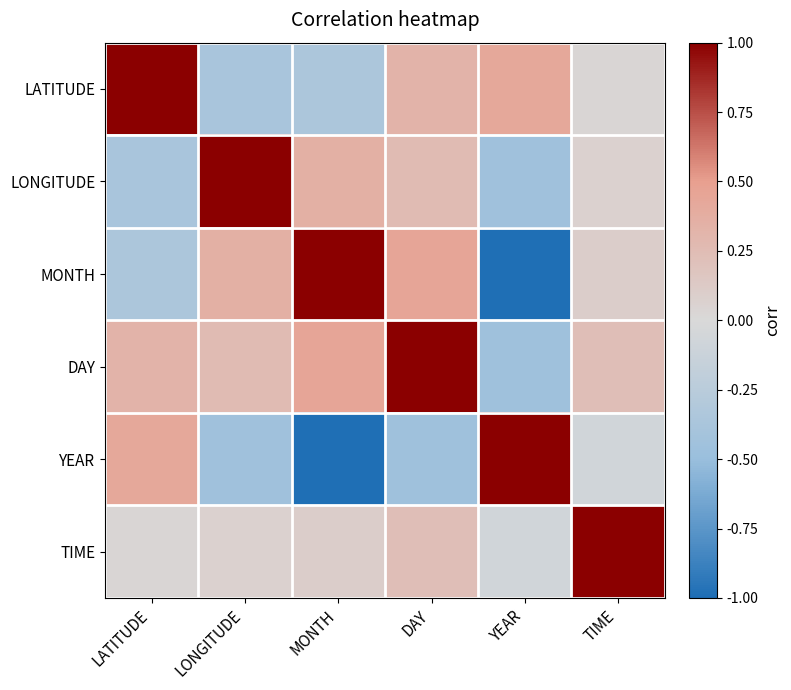

What is the difference between the highest and lowest values at LATITUDE?

1.4